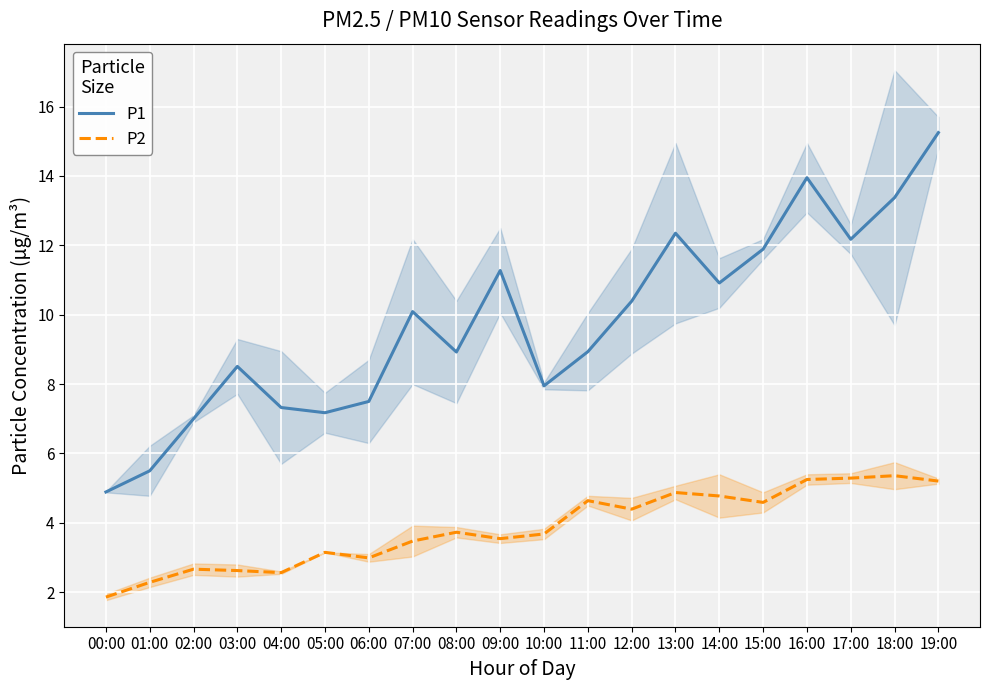

What is the value of the P1 point at the 3rd from the left?

7.0